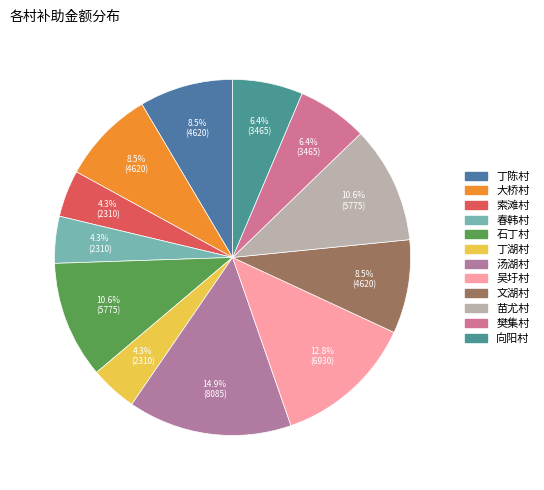

What is the total percentage of 吴圩村 and 苗尤村?

23.4%